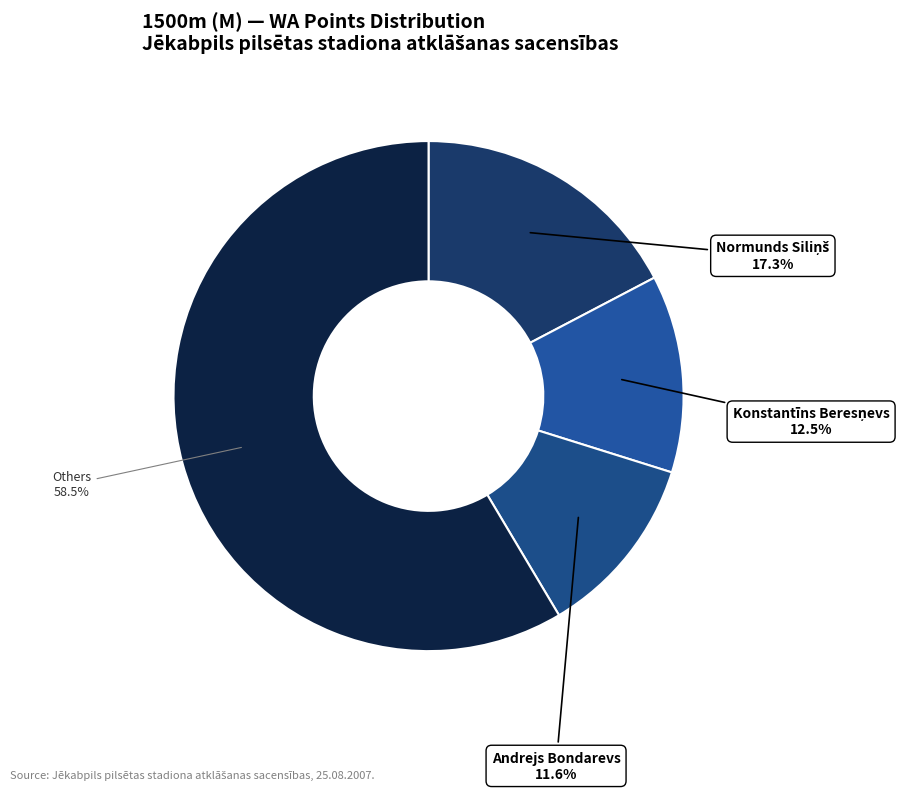

How many segments does this pie chart have?

4